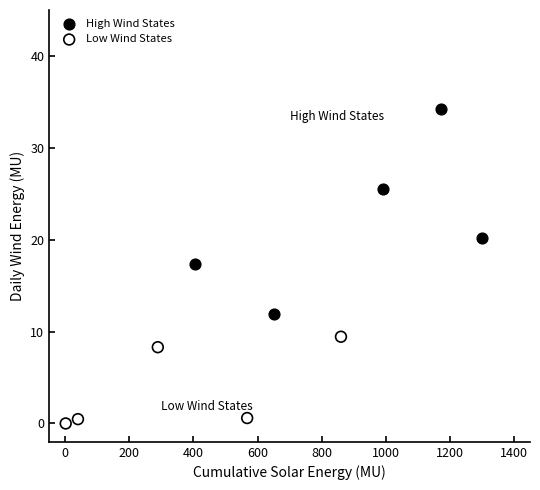

Which series reaches the maximum Y coordinate?

High Wind States